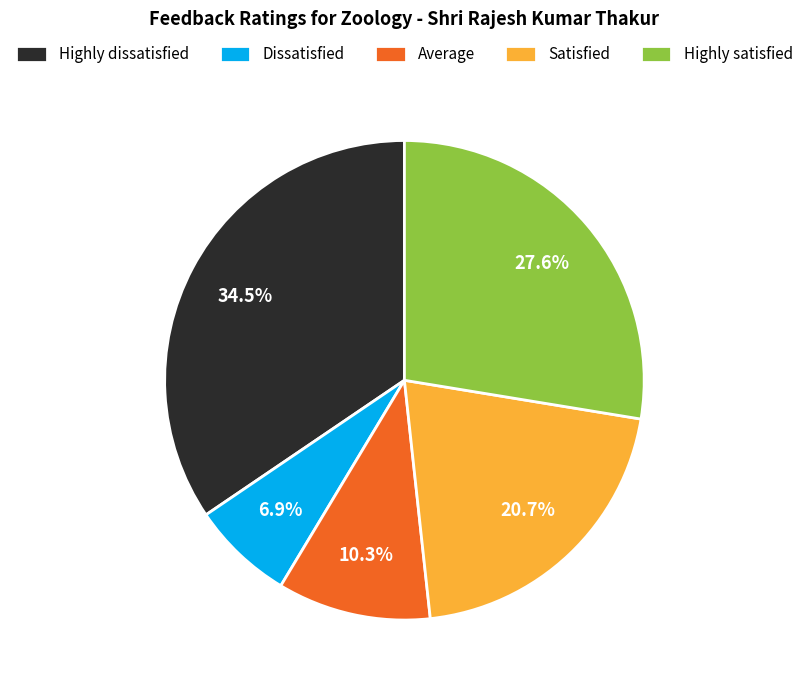

To the nearest percent, what is the difference between the largest and smallest slice percentages?

28%